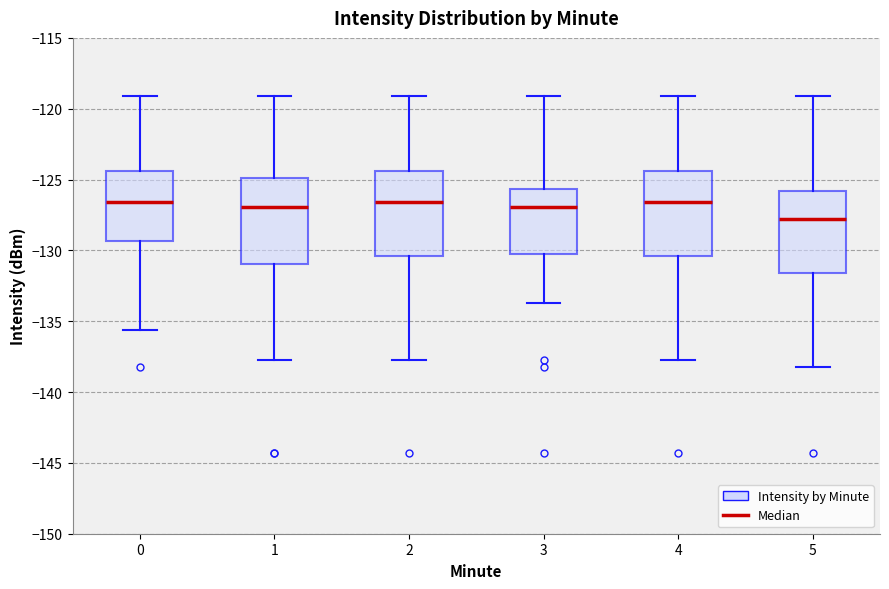

Where does the lower whisker of the box at x = 5 end on the y-axis? The values are not printed on the chart, so give them approximately, as read against the axis.

-138.0